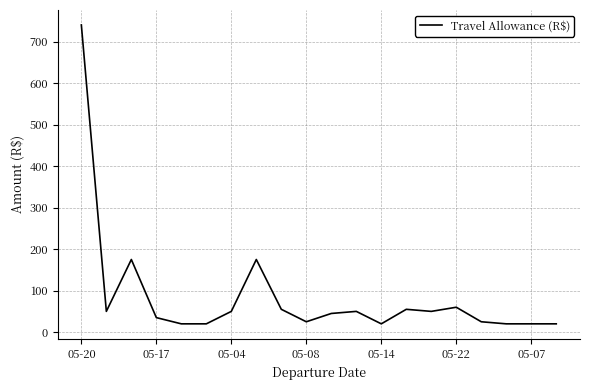

What is the smallest value displayed?

20